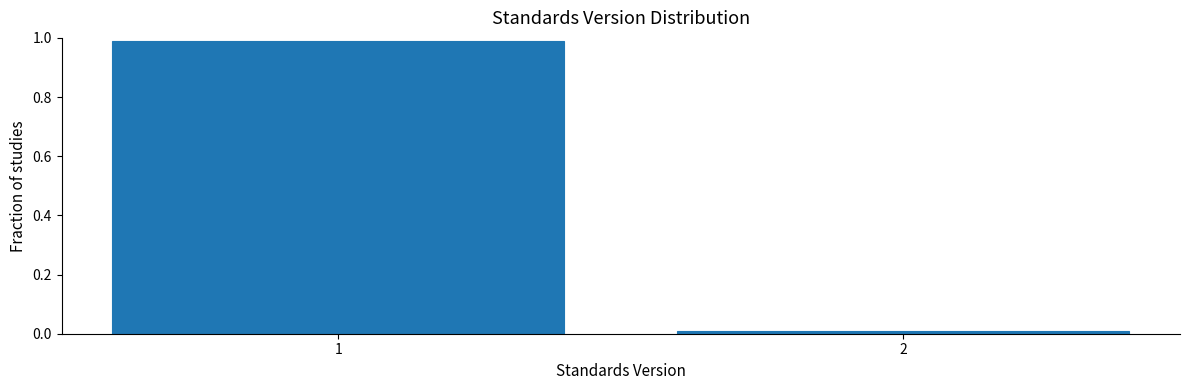

The chart shows a value of 1.3 at 1. True or false?

False